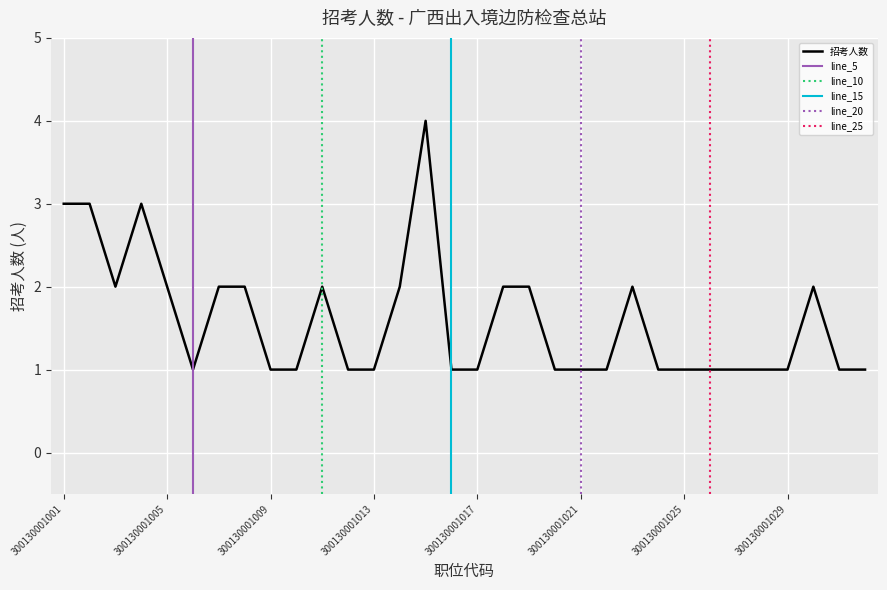

How many distinct data groups are displayed?

1